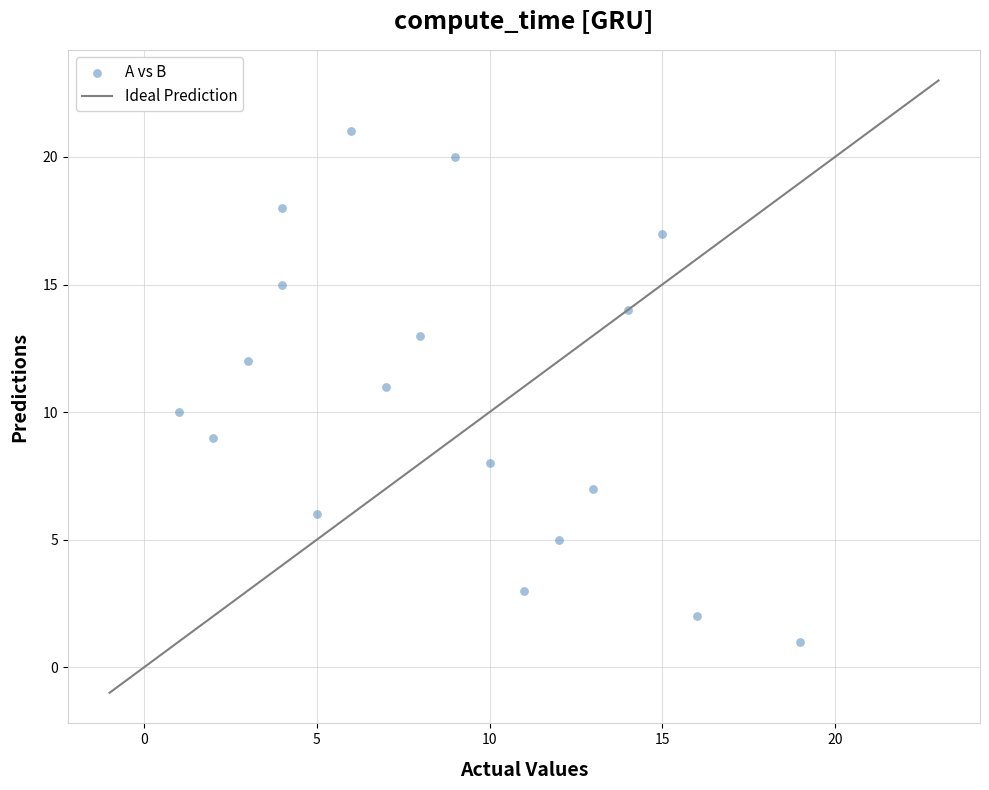

What is the range of X values (max minus min)?

18